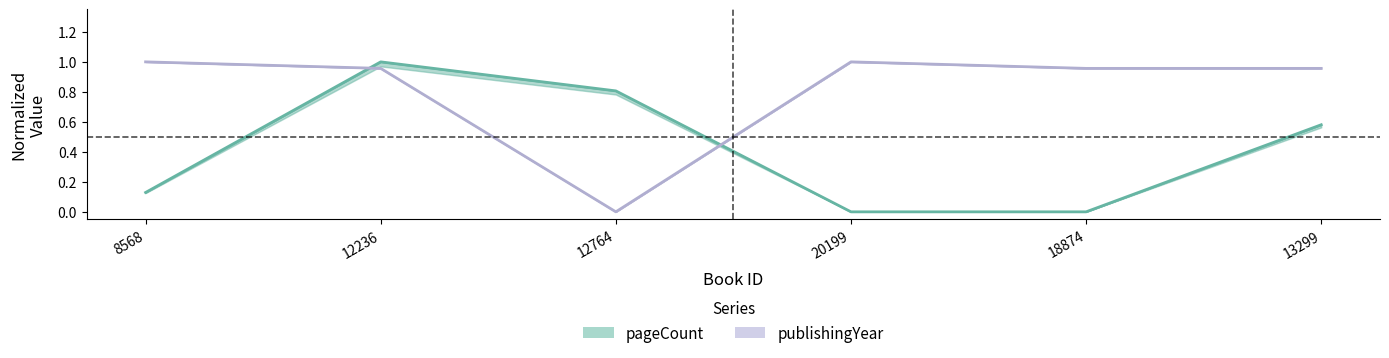

Rank the series by their maximum value, from highest to lowest.

pageCount, publishingYear